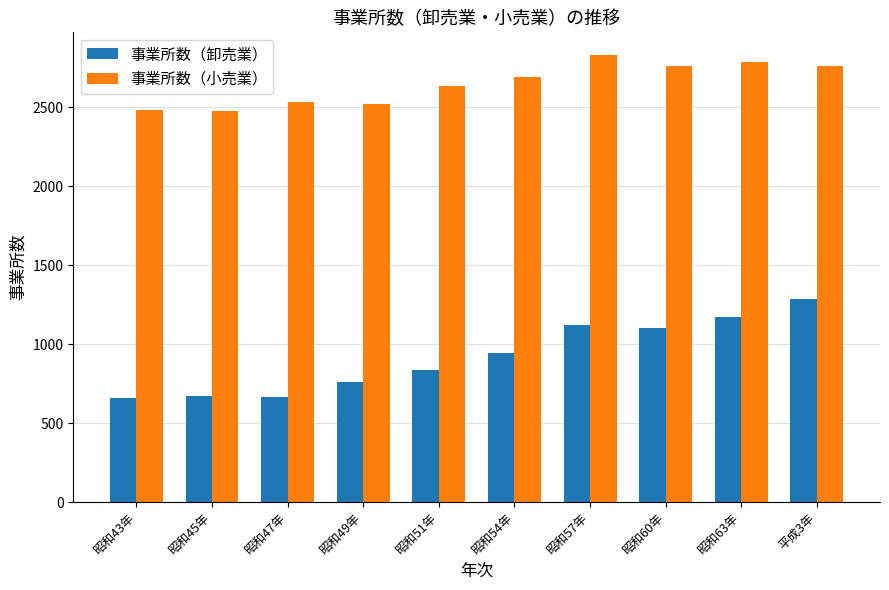

List the series in order of their overall mean, lowest first.

事業所数（卸売業）, 事業所数（小売業）